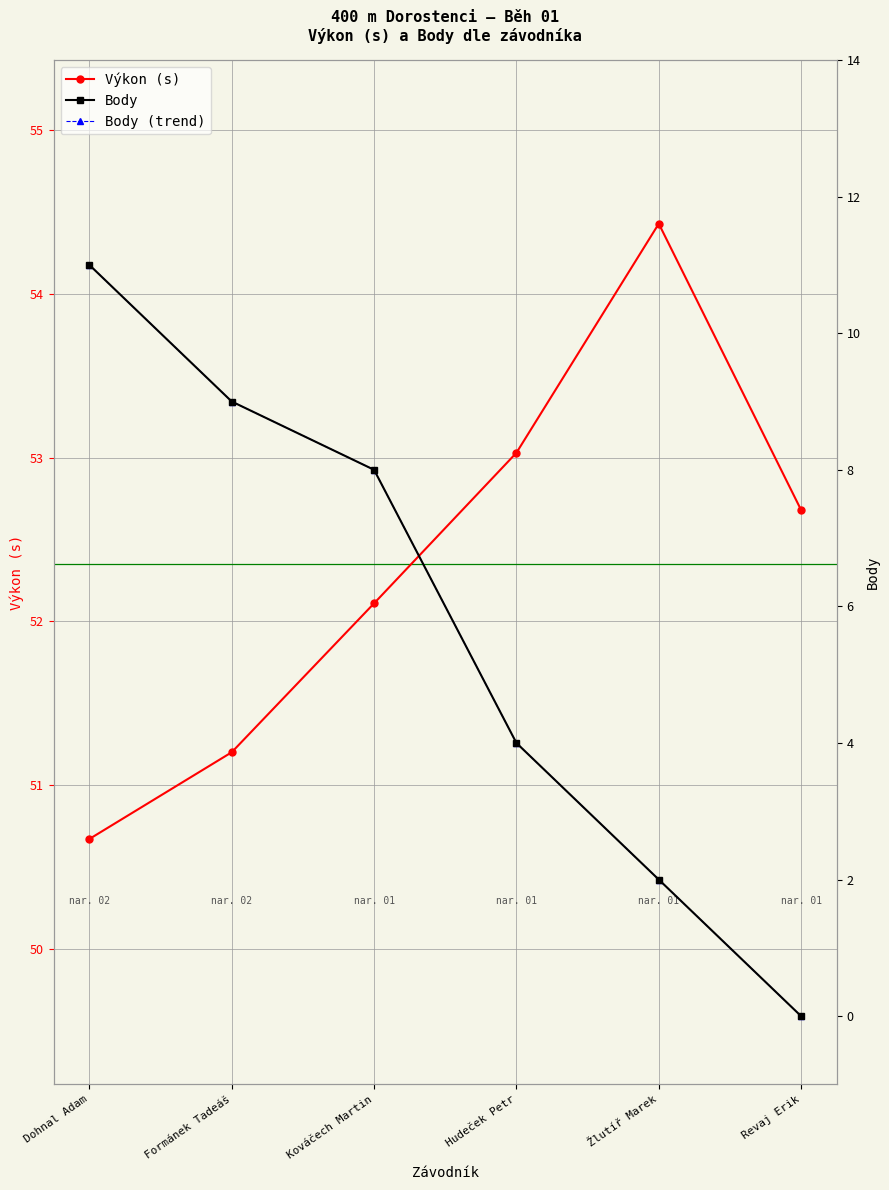

List the series in order of their overall mean, lowest first.

Body, Výkon